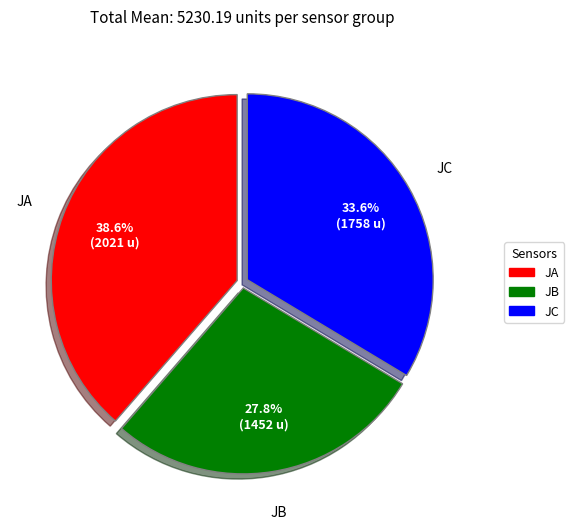

How many slices are in this pie chart?

3